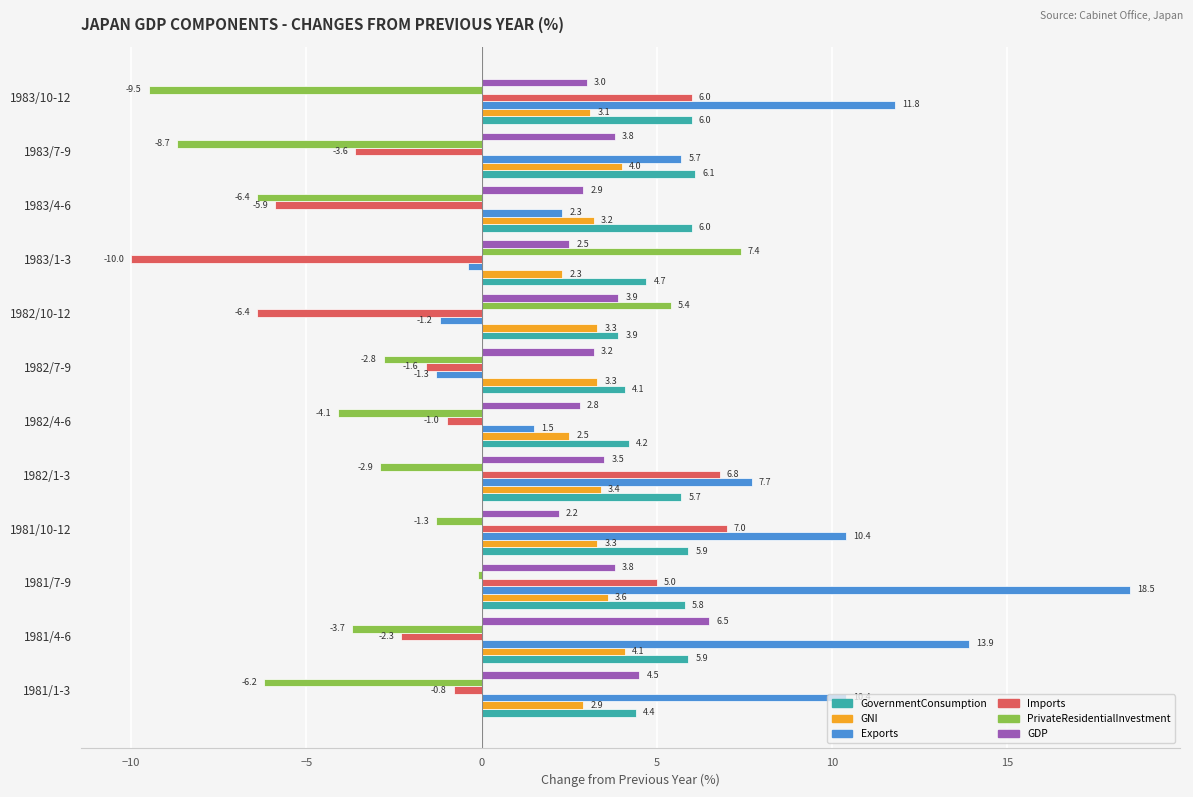

What is the maximum value for Imports?

7.0